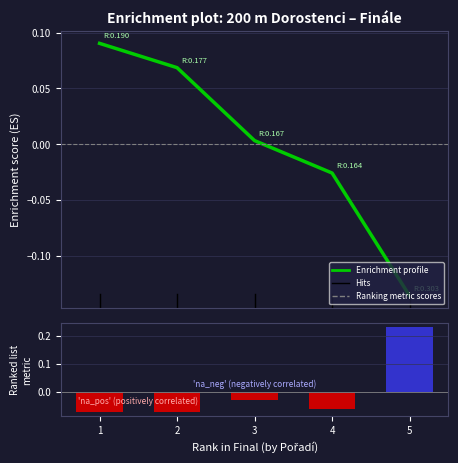

How many values in Ranking metric scores are above zero?

1